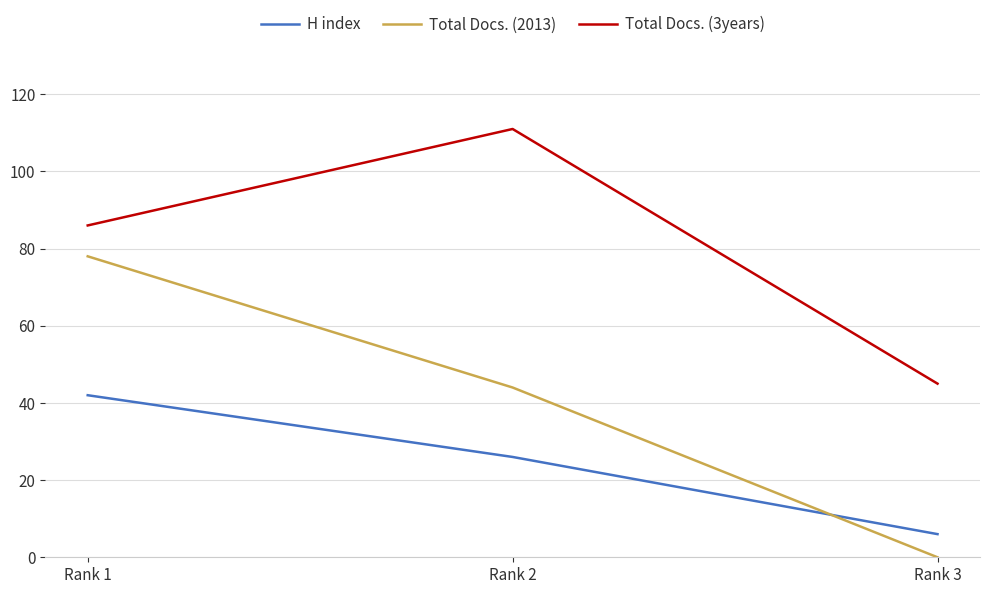

What is the spread (max minus min) of values at Rank 3?

45